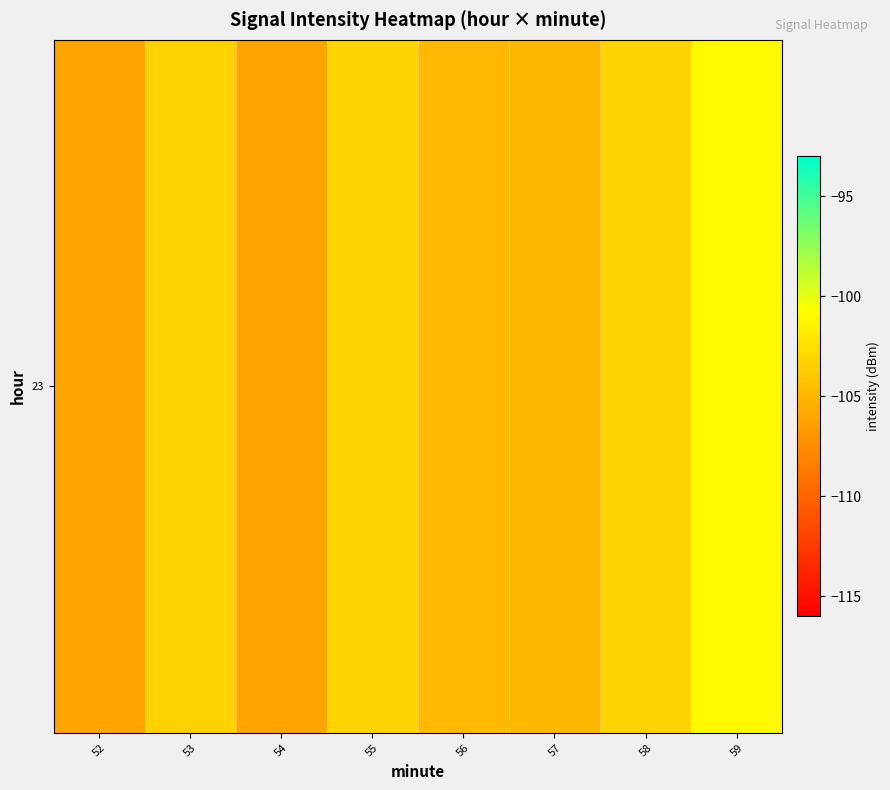

Which has a higher value, 57 or 54?

57